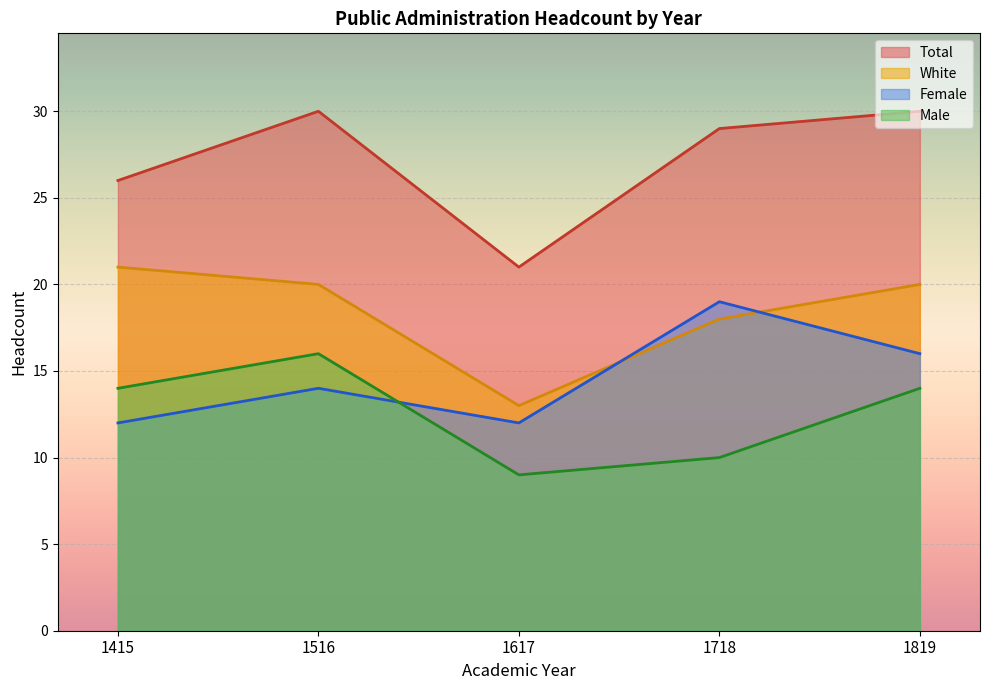

What is the difference between the highest and lowest values at 1415?

14